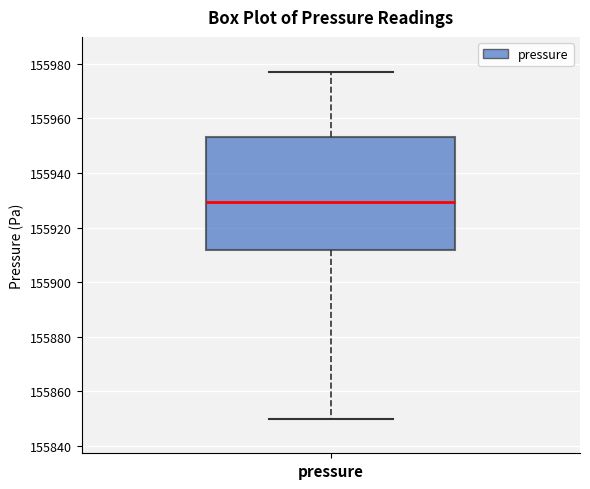

Transcribe this box plot: give where the median line is, the range the box spans, and where the two whiskers end, as read against the y-axis. The values are not printed on the chart, so give them approximately, as read against the axis.

median 155930, box 155912 to 155954, whiskers 155850 to 155978